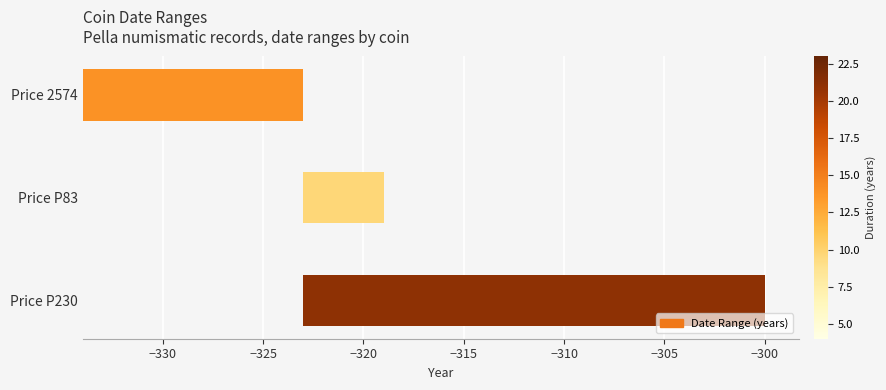

Does the chart contain stacked bars?

No